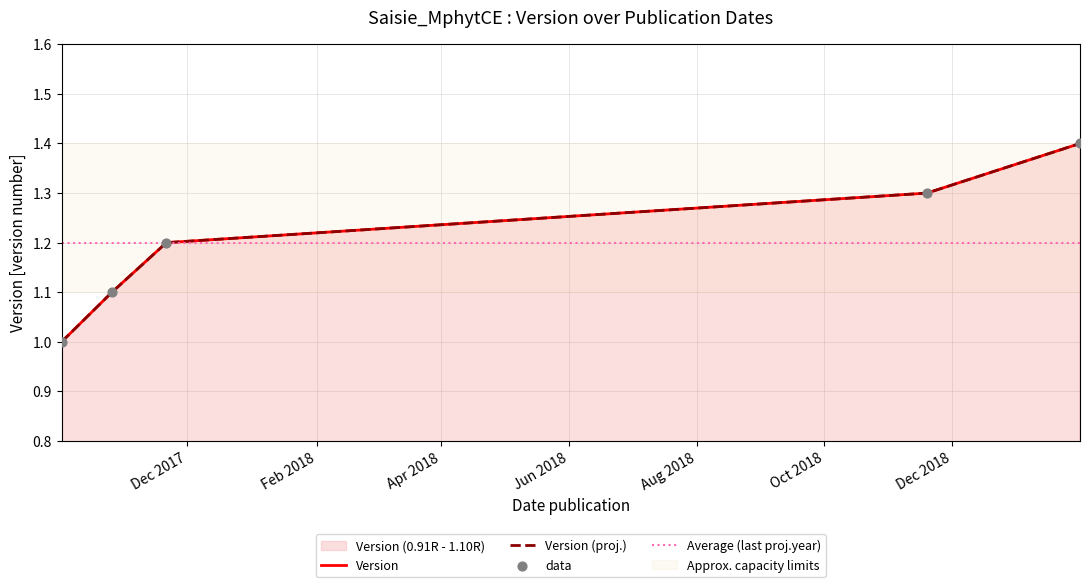

Approximately how many times larger is the value at 2018-11-19 compared to 2017-10-26?

1.2